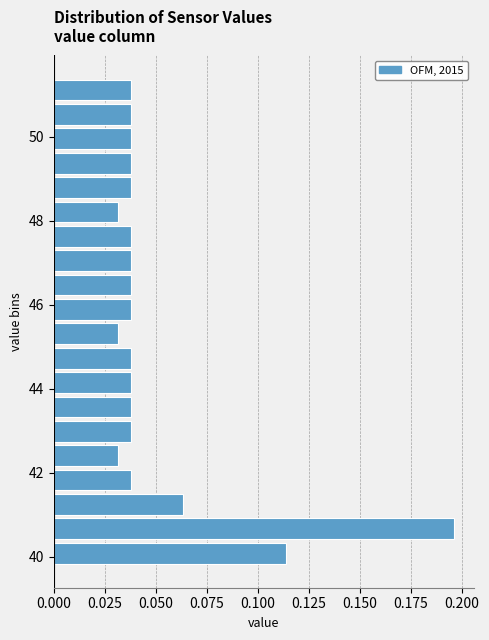

Read against the y-axis, roughly where is the centre of the longest bar?

40.6